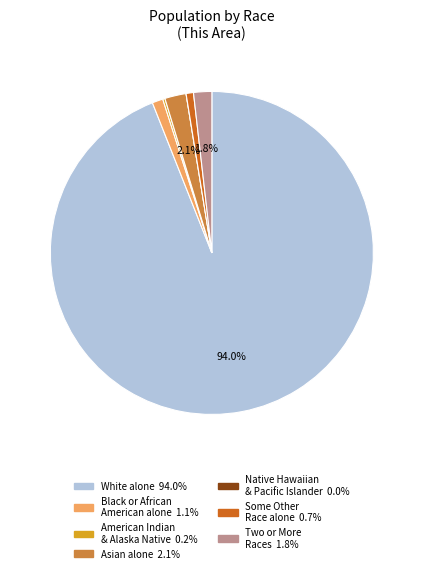

Which slice is the smallest?

Native Hawaiian and Other Pacific Islander